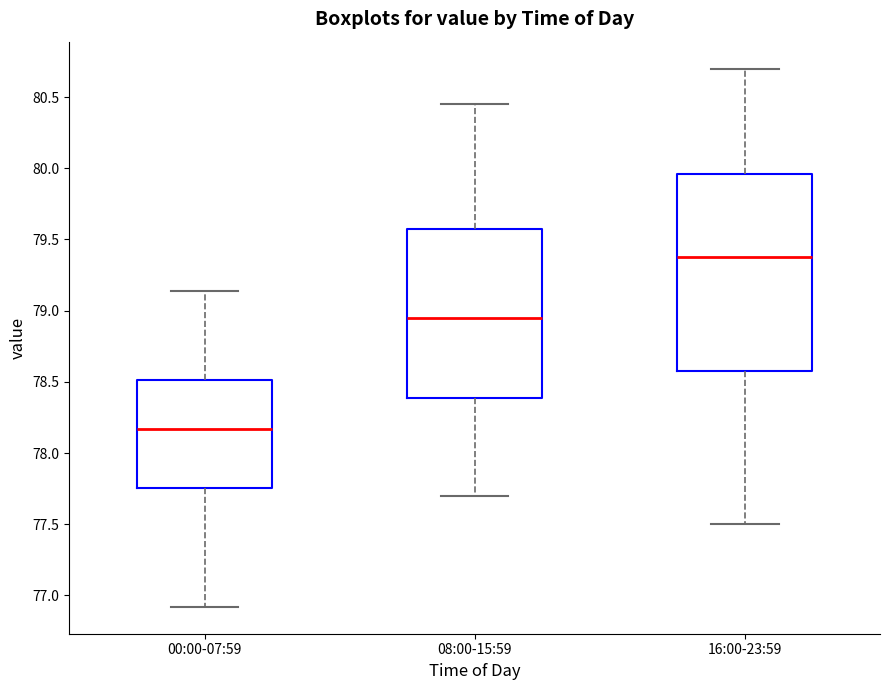

Reading left to right, transcribe this box plot: for each box, give where its median line is, the range the box spans, and where its two whiskers end, as read against the y-axis. The values are not printed on the chart, so give them approximately, as read against the axis.

00:00-07:59: median 78.15, box 77.75 to 78.50, whiskers 76.90 to 79.15
08:00-15:59: median 78.95, box 78.40 to 79.60, whiskers 77.70 to 80.45
16:00-23:59: median 79.40, box 78.60 to 79.95, whiskers 77.50 to 80.70